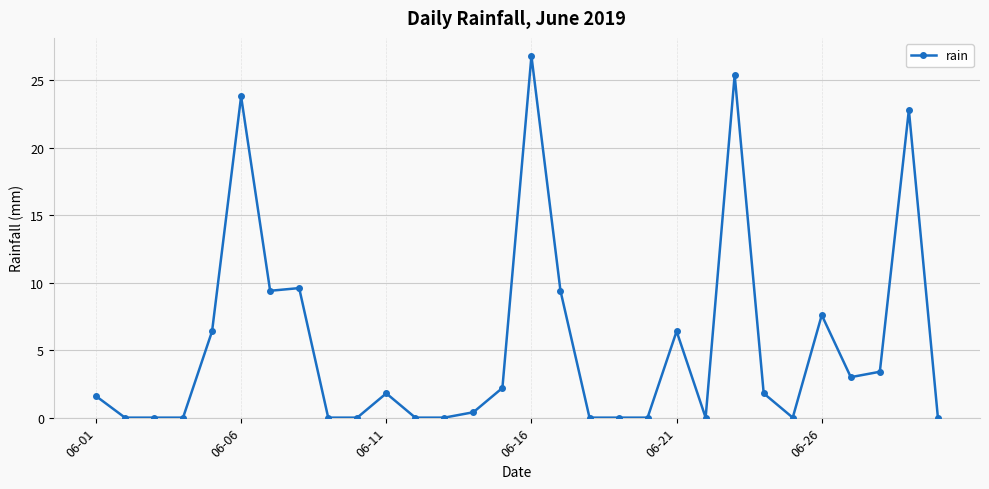

True or false: there are more than 1 points higher than both neighbors.

True